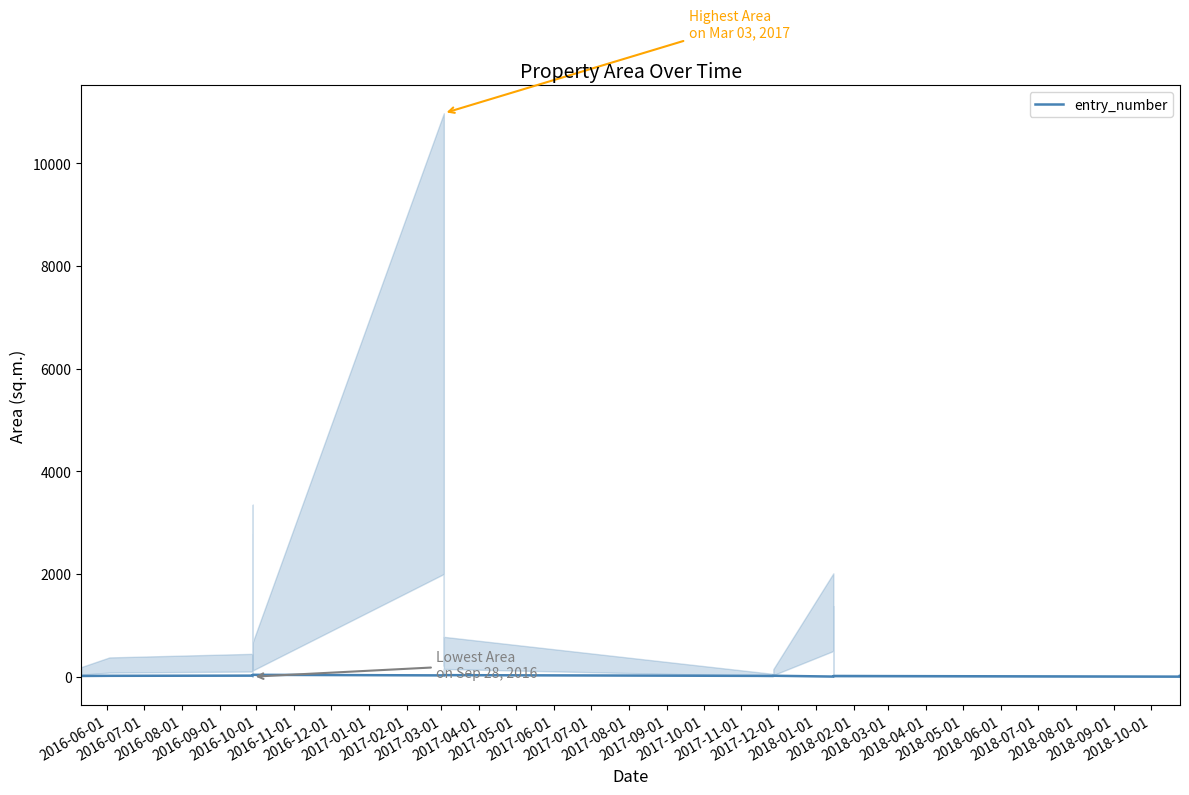

Is it true that the value at 2017-05-01 is 34?

True